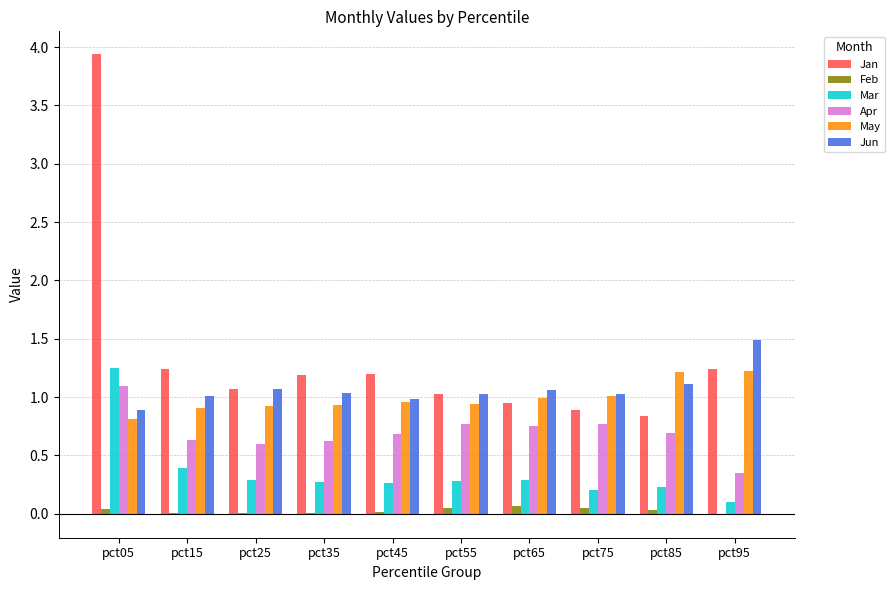

What is the sum of all Mar values?

3.6